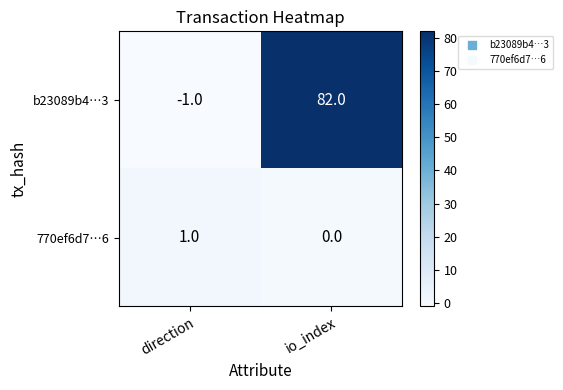

At which label does b23089b4…3 reach its minimum?

direction